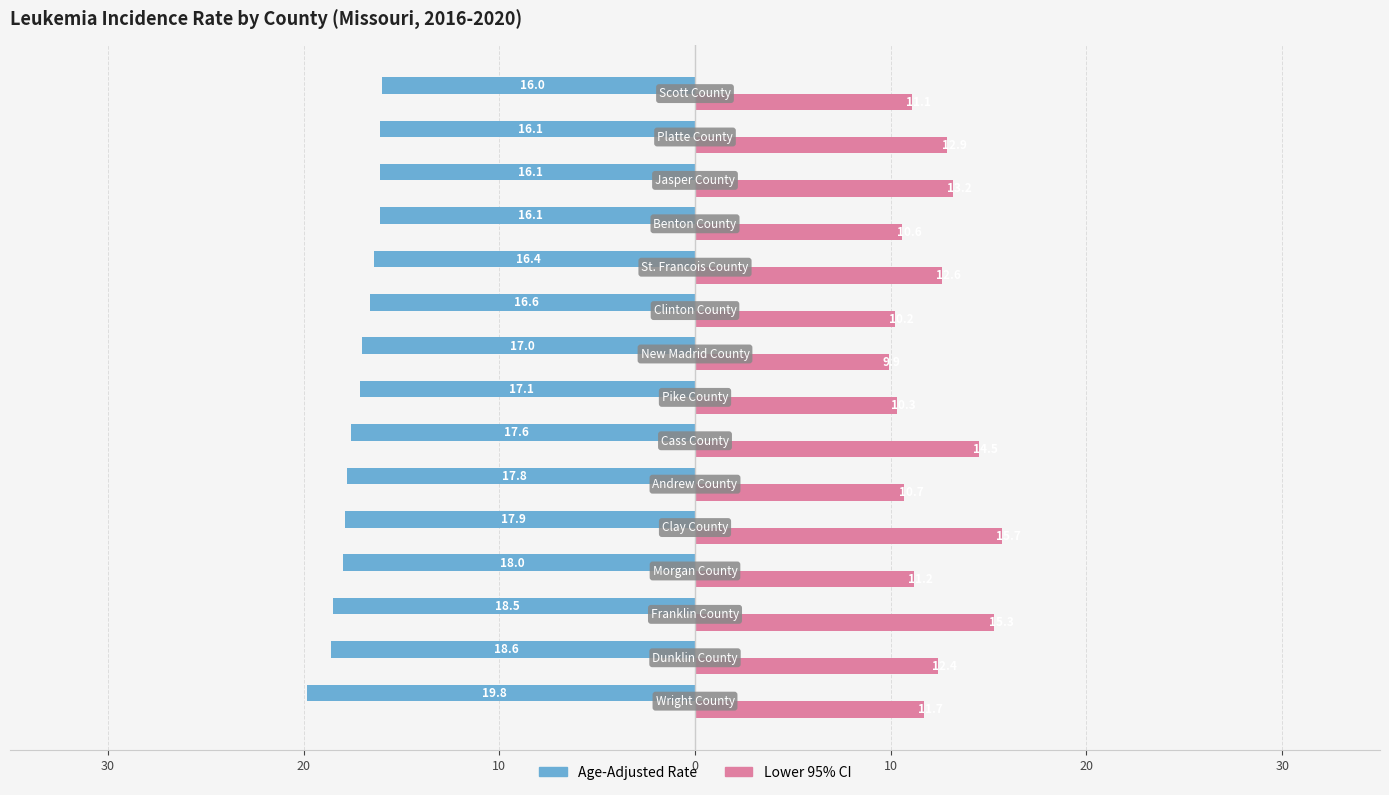

What are all the series names shown in the legend?

Age-Adjusted Rate, Lower 95% CI